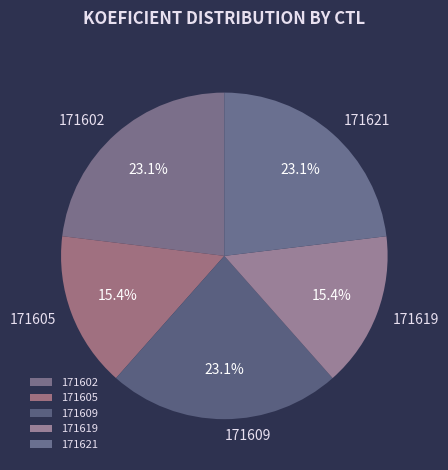

To the nearest percent, what is the average slice percentage?

20%